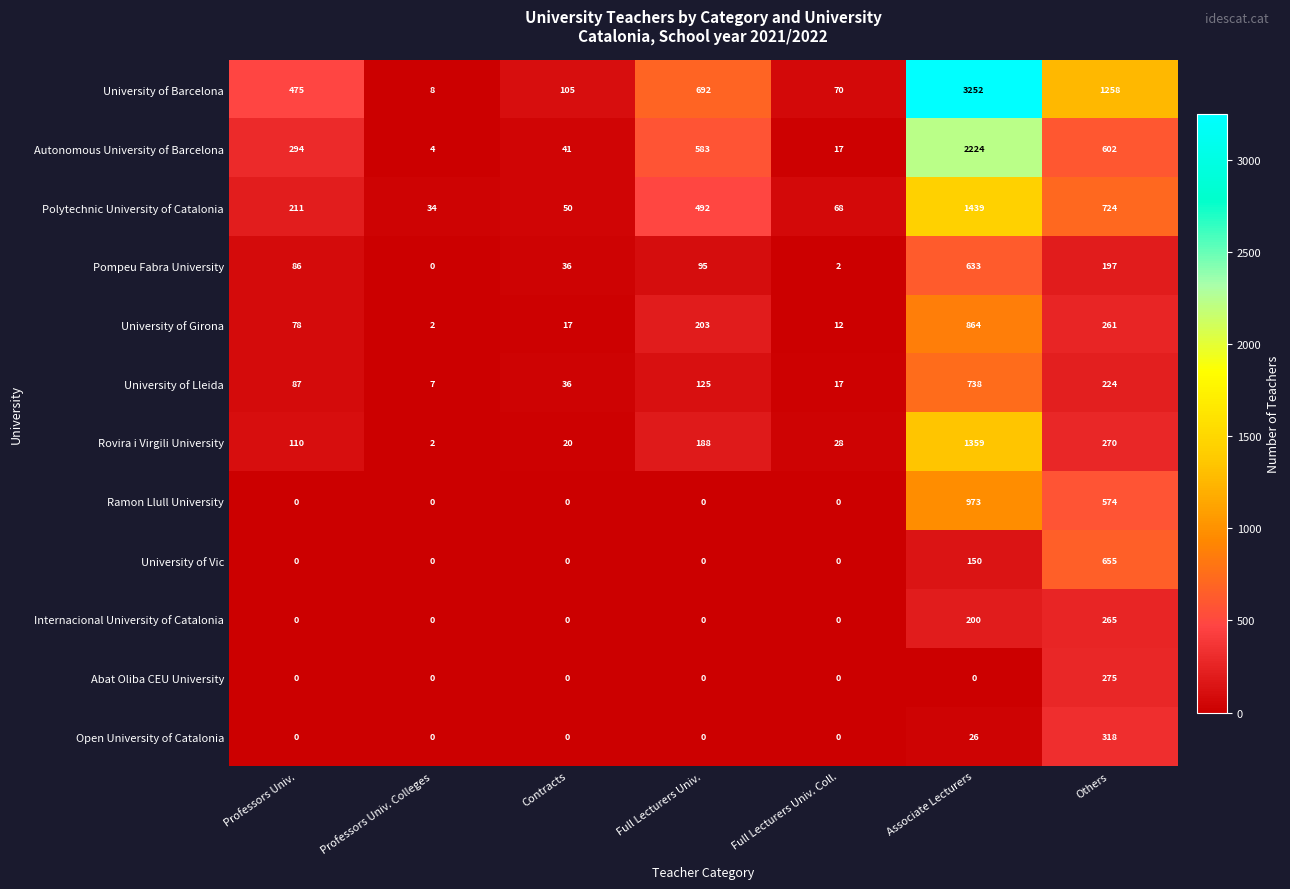

What is the sum of all Pompeu Fabra University values?

1049